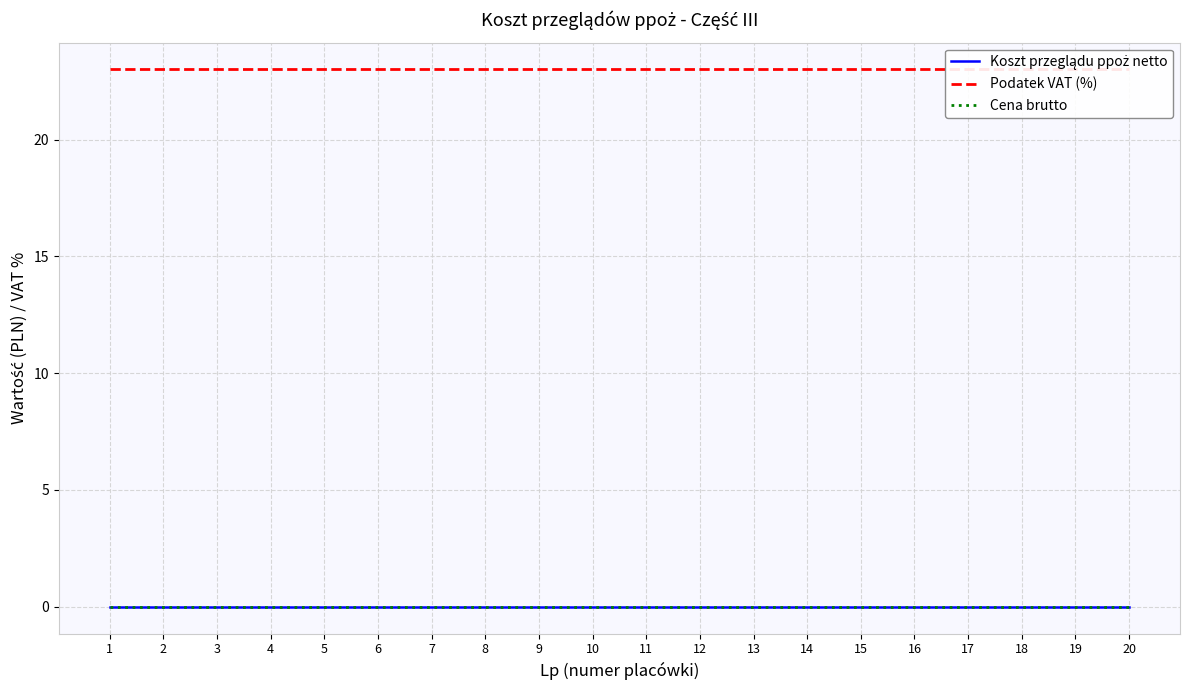

How many distinct data groups are displayed?

3